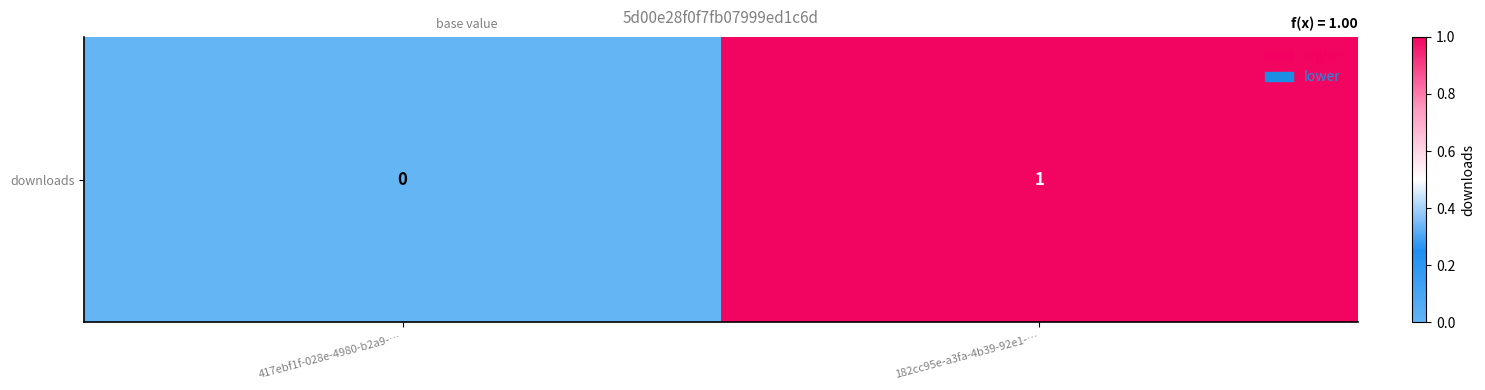

List the labels in order of value, smallest first.

417ebf1f-028e-4980-b2a9-…, 182cc95e-a3fa-4b39-92e1-…